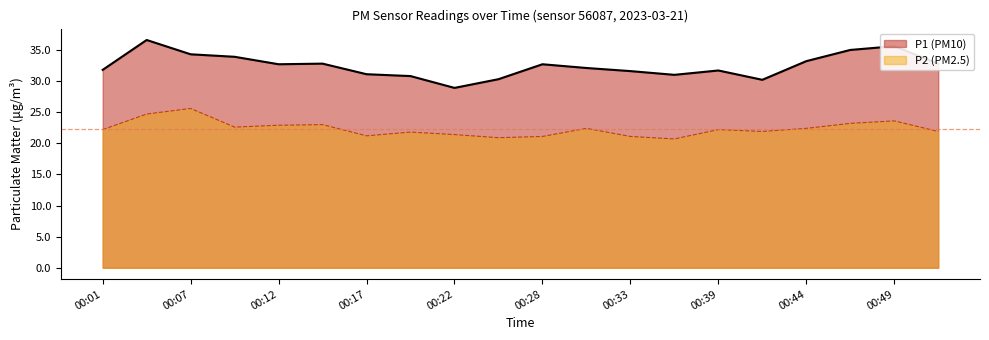

How many interior local valleys does the P1 series have?

4